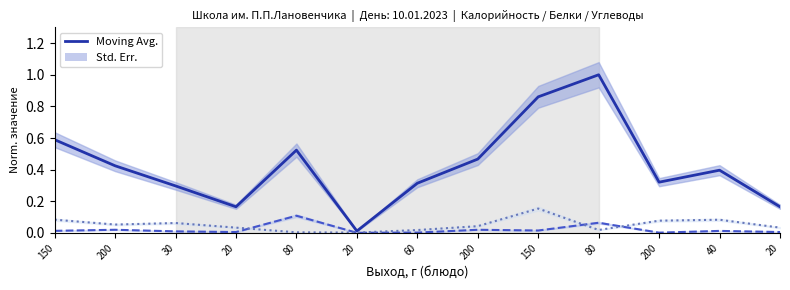

What is the label of the 1st point from the left?

150